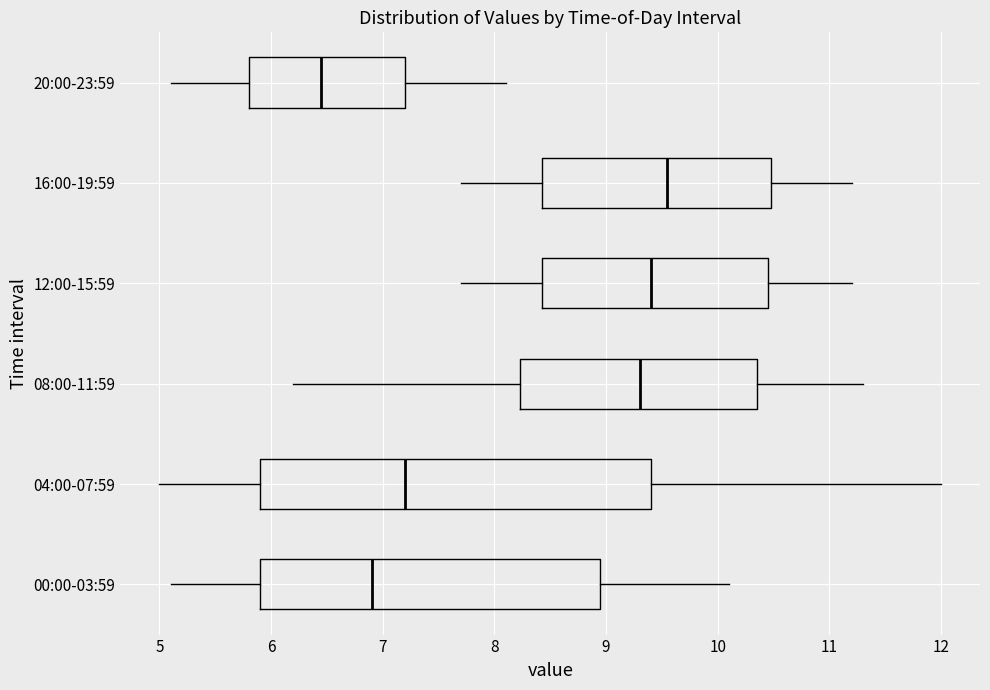

Reading bottom to top, read every box against the x-axis: the position of its median line, the range the box covers, and the ends of its whiskers. The values are not printed on the chart, so give them approximately, as read against the axis.

00:00-03:59: median 6.9, box 5.9 to 9.0, whiskers 5.1 to 10.1
04:00-07:59: median 7.2, box 5.9 to 9.4, whiskers 5.0 to 12.0
08:00-11:59: median 9.3, box 8.2 to 10.4, whiskers 6.2 to 11.3
12:00-15:59: median 9.4, box 8.4 to 10.5, whiskers 7.7 to 11.2
16:00-19:59: median 9.6, box 8.4 to 10.5, whiskers 7.7 to 11.2
20:00-23:59: median 6.5, box 5.8 to 7.2, whiskers 5.1 to 8.1